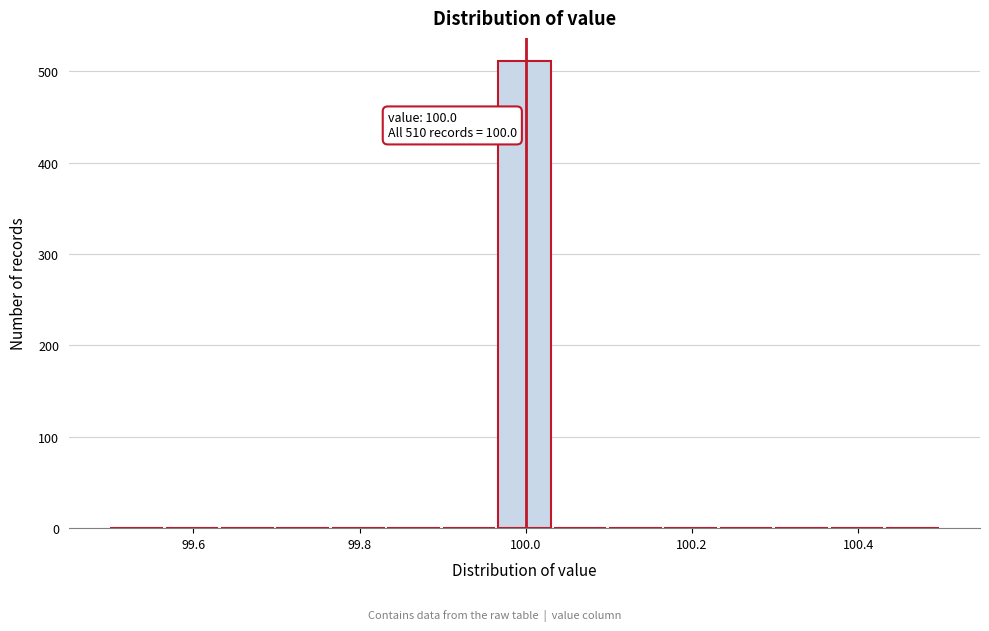

Read against the x-axis, roughly where is the centre of the tallest bar?

100.00